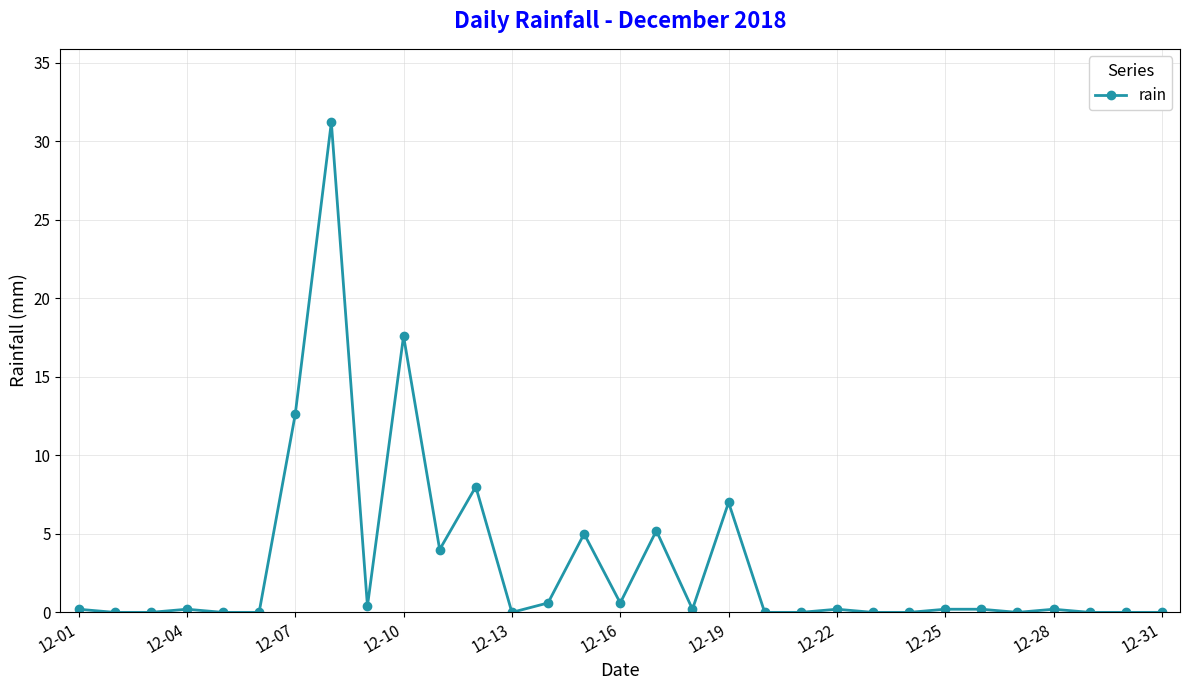

What is the greatest value displayed?

31.2